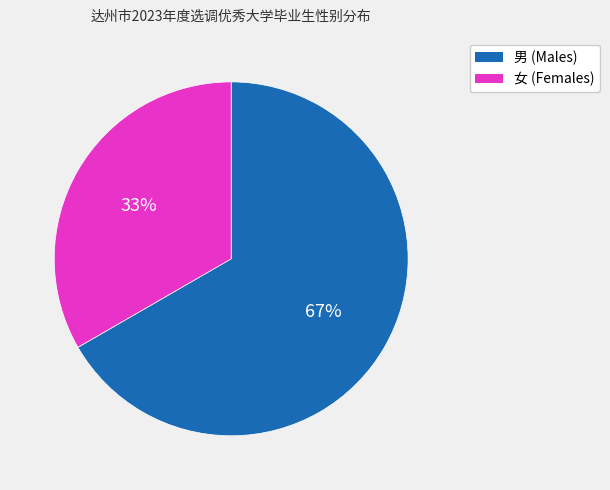

Which slice is the largest?

男